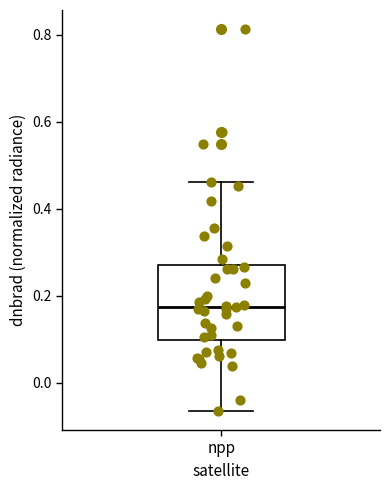

Where does the lower whisker of the box for npp end on the y-axis? The values are not printed on the chart, so give them approximately, as read against the axis.

-0.06